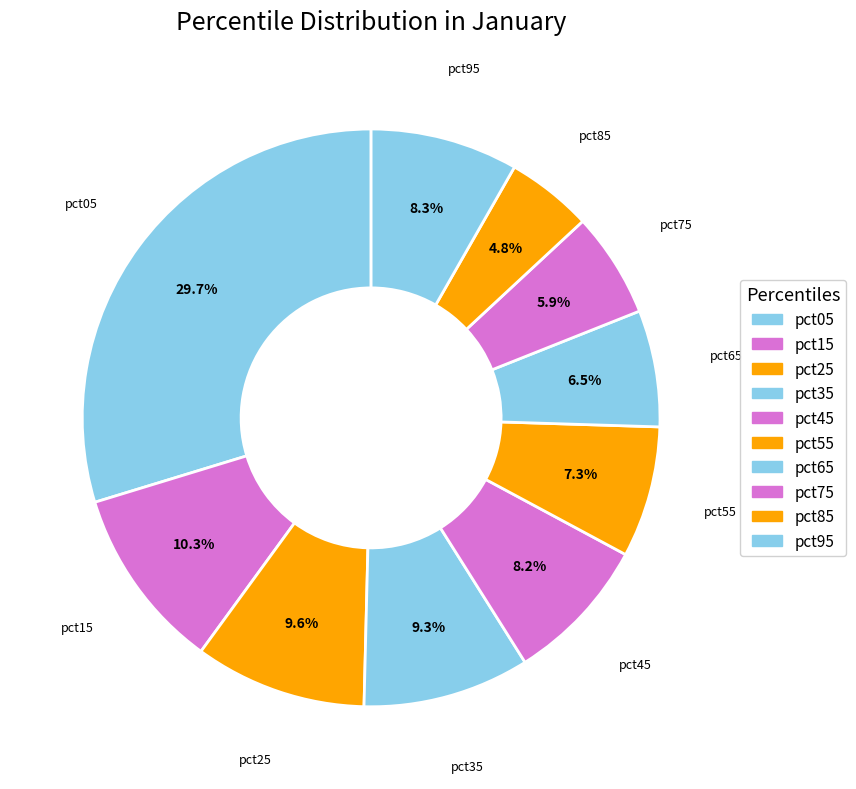

What percentage is the pct05 slice, to the nearest percent?

30%